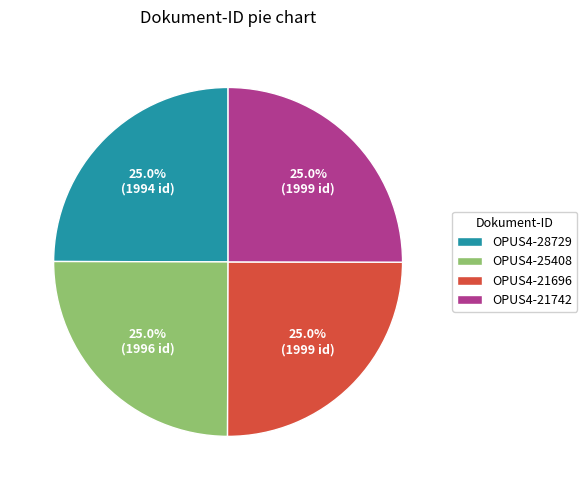

How many slices are in this pie chart?

4